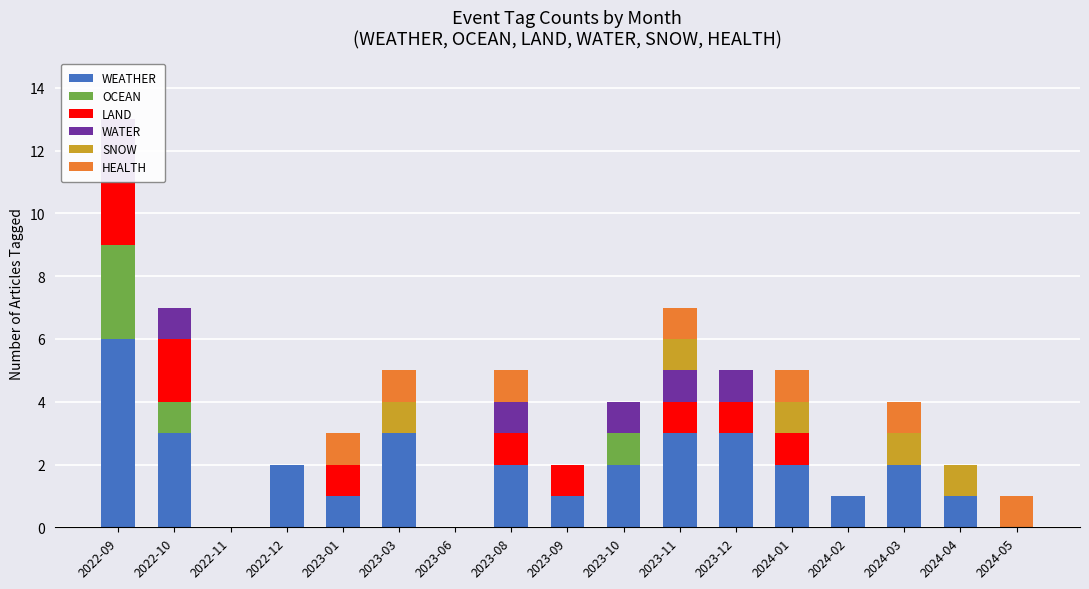

Reading left to right, list all the values displayed in this chart.

WEATHER: 6	3	0	2	1	3	0	2	1	2	3	3	2	1	2	1	0
OCEAN: 3	1	0	0	0	0	0	0	0	1	0	0	0	0	0	0	0
LAND: 2	2	0	0	1	0	0	1	1	0	1	1	1	0	0	0	0
WATER: 2	1	0	0	0	0	0	1	0	1	1	1	0	0	0	0	0
SNOW: 0	0	0	0	0	1	0	0	0	0	1	0	1	0	1	1	0
HEALTH: 0	0	0	0	1	1	0	1	0	0	1	0	1	0	1	0	1